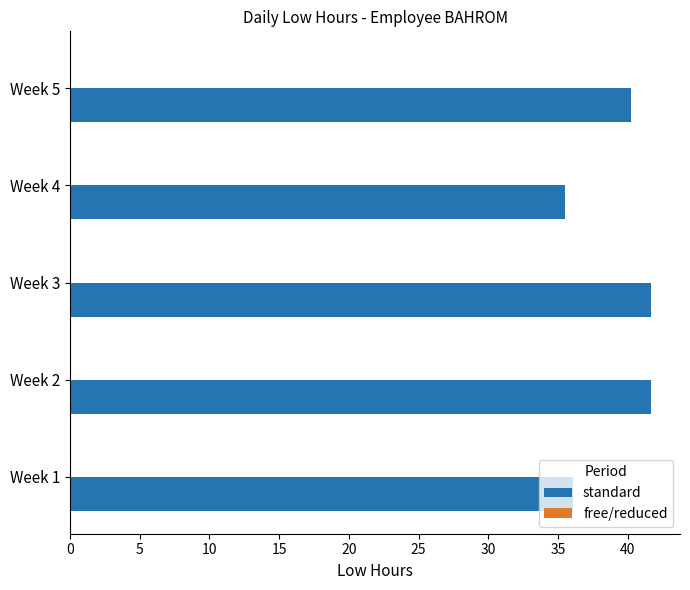

What is the greatest value displayed?

41.7